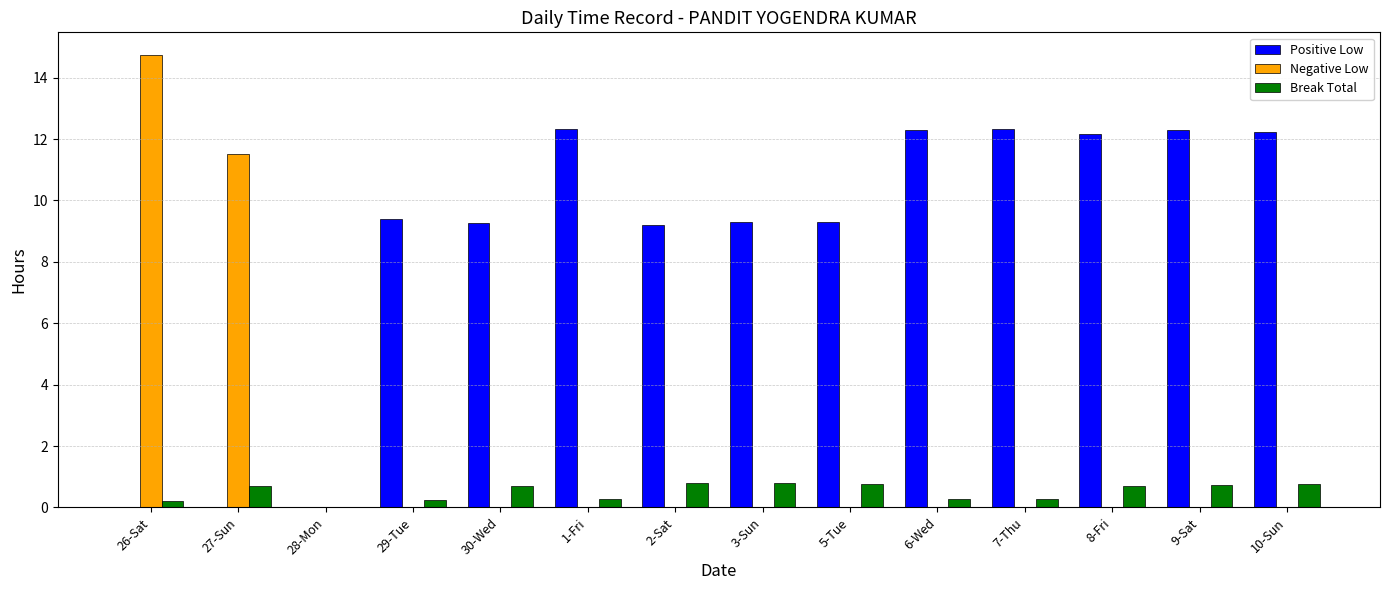

What is the greatest value displayed?

14.7